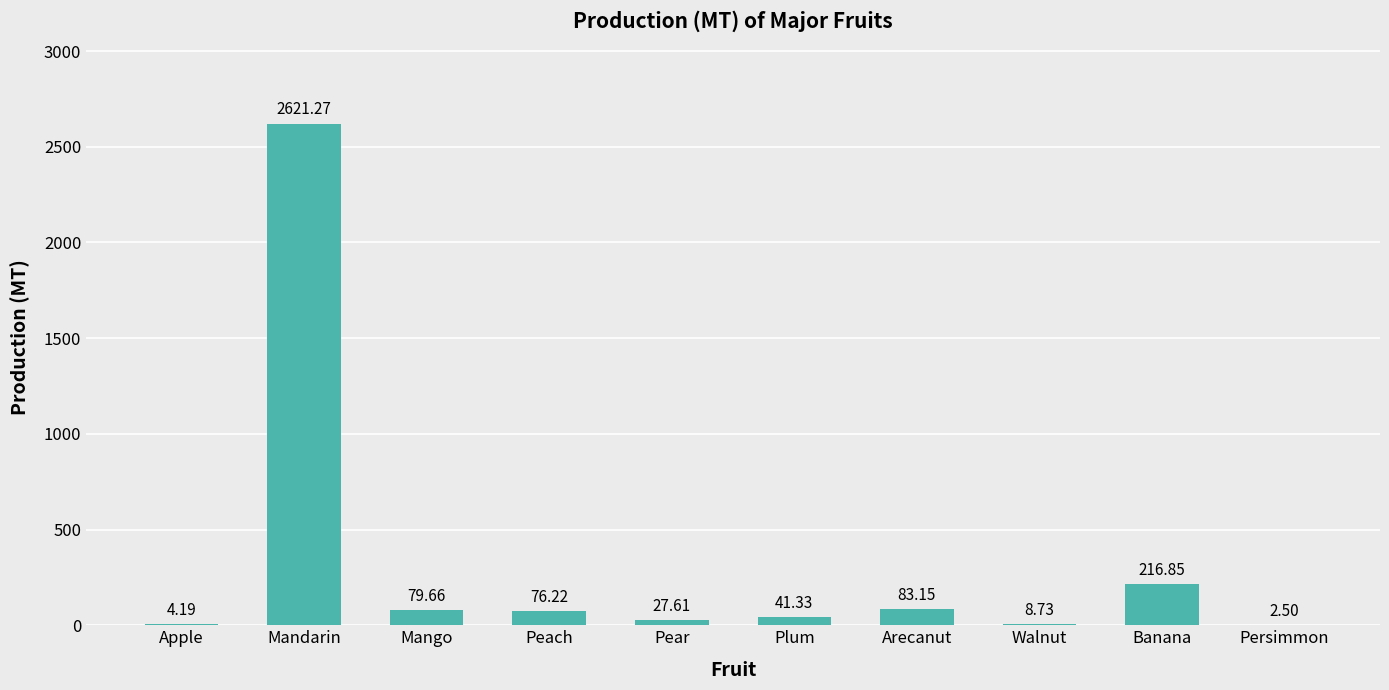

What is the sum of the values at Walnut and Peach?

85.0